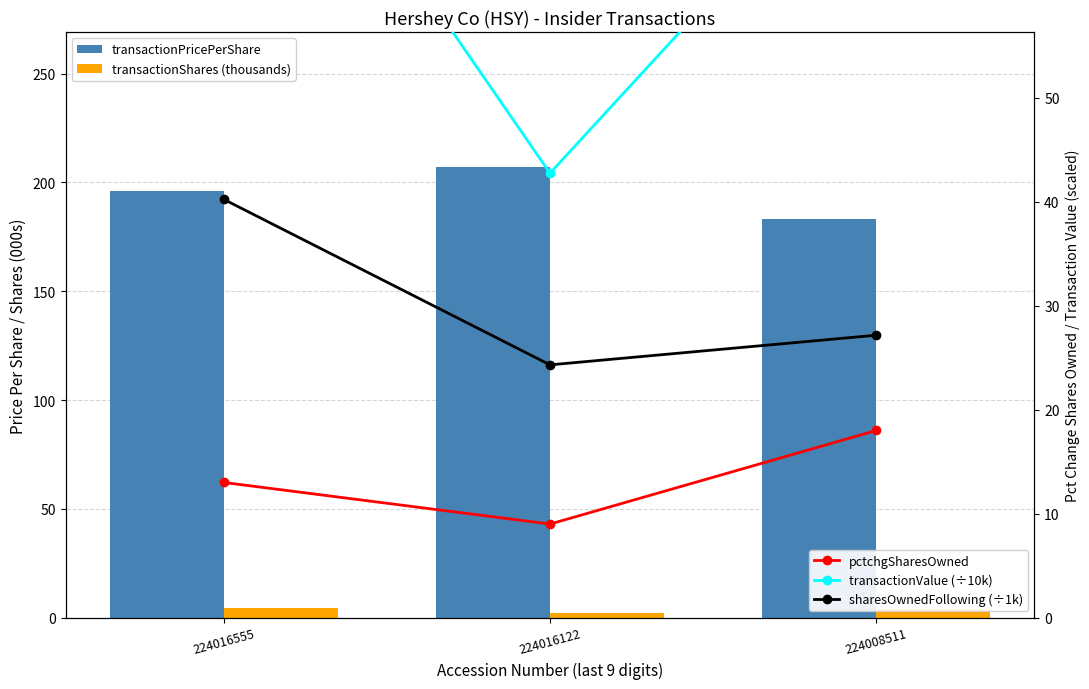

Count the number of data series in this chart.

5